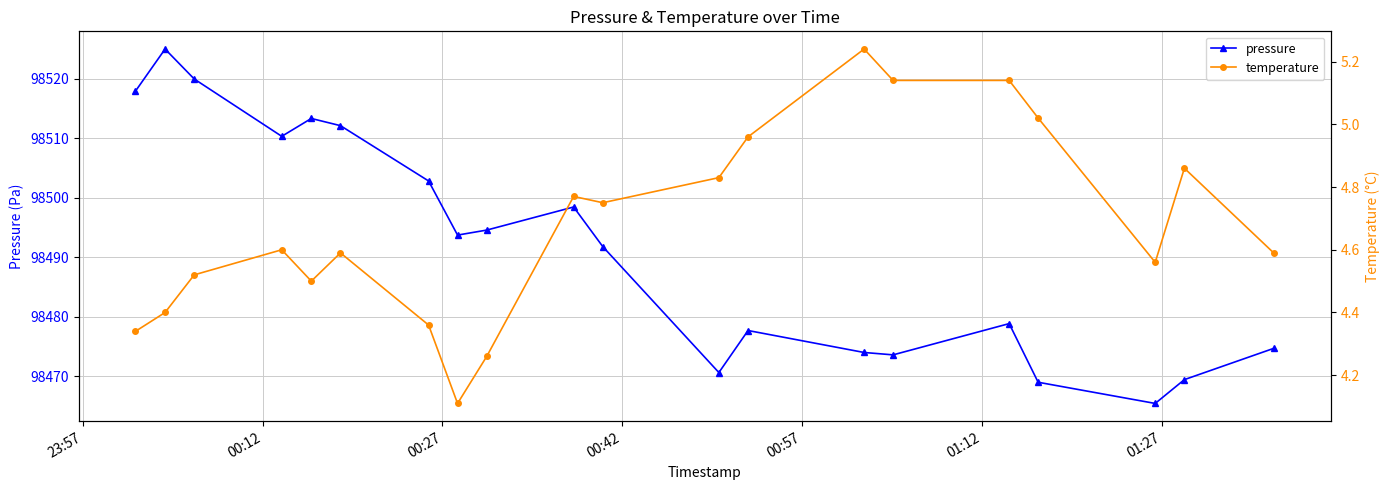

What is the highest value of the pressure series?

98525.0